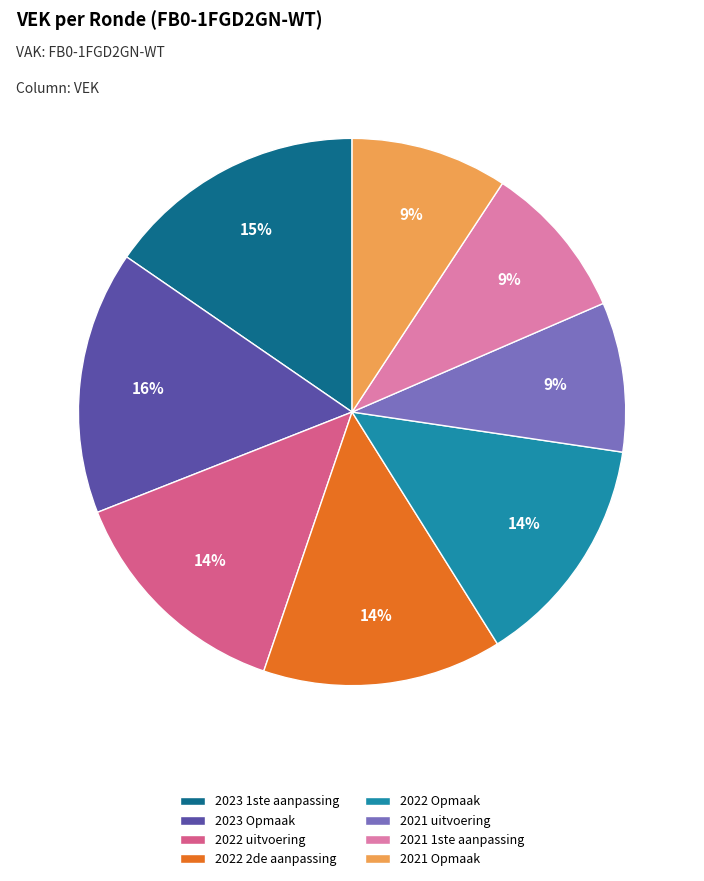

The 2022 uitvoering slice represents 6% of the pie. True or false?

False